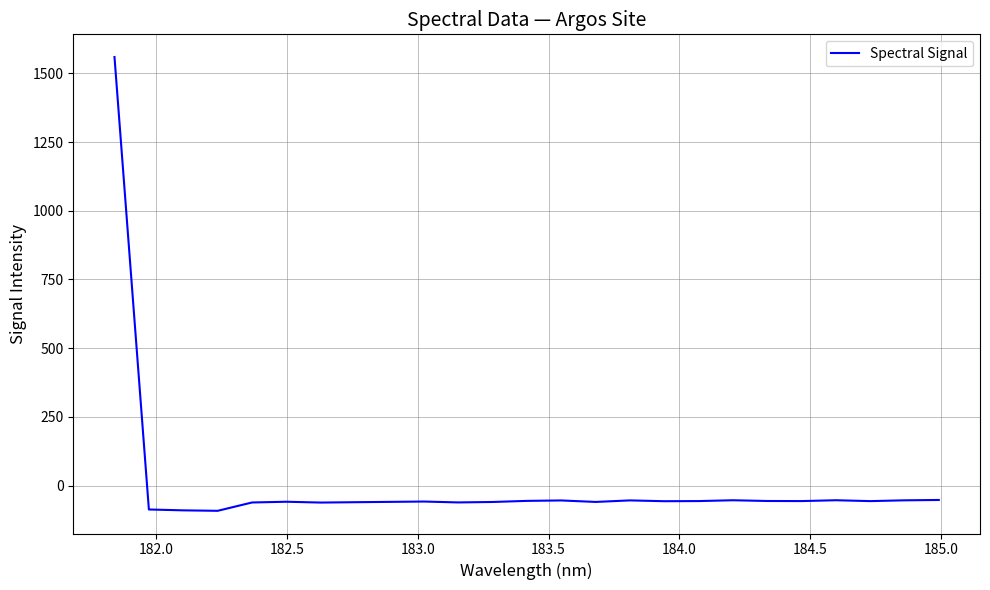

What is the difference between the maximum and minimum values?

1651.6